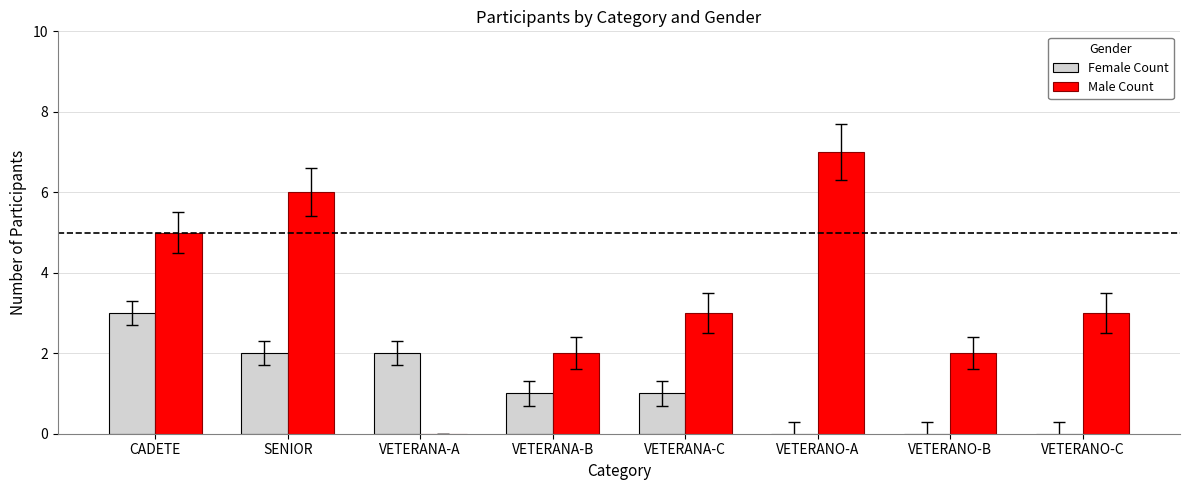

What value does the Male Count series have at VETERANO-A?

7